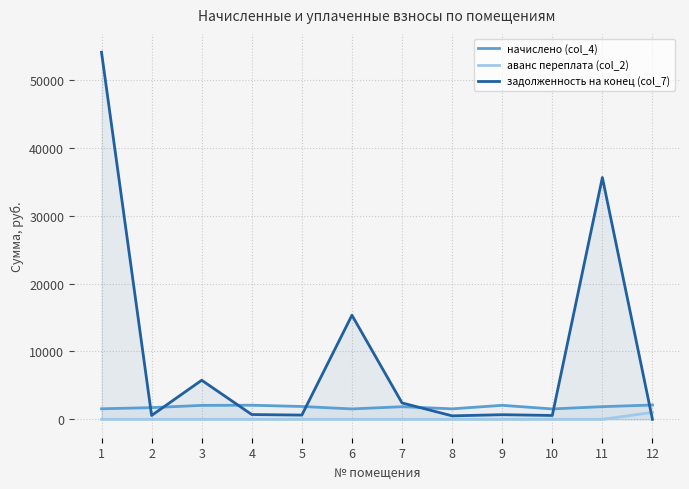

What is the value of the задолженность на конец (col_7) point at the 10th from the left?

575.5